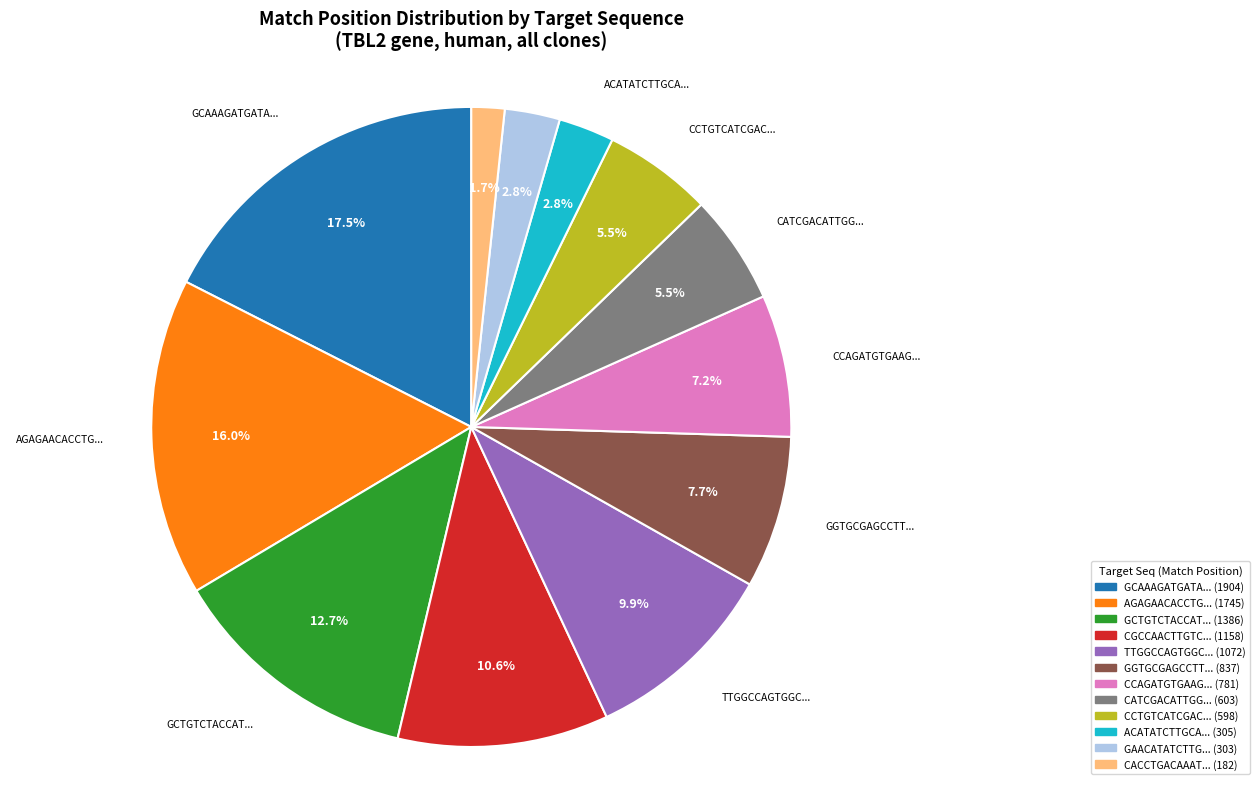

Is there a majority slice in this chart?

No